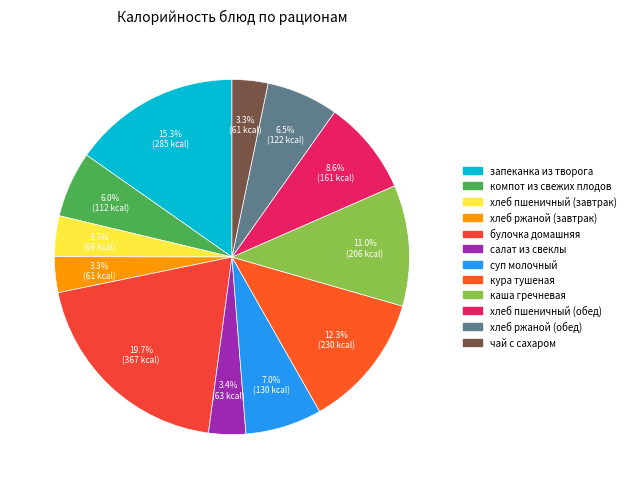

To the nearest percent, what is the average slice percentage?

8%